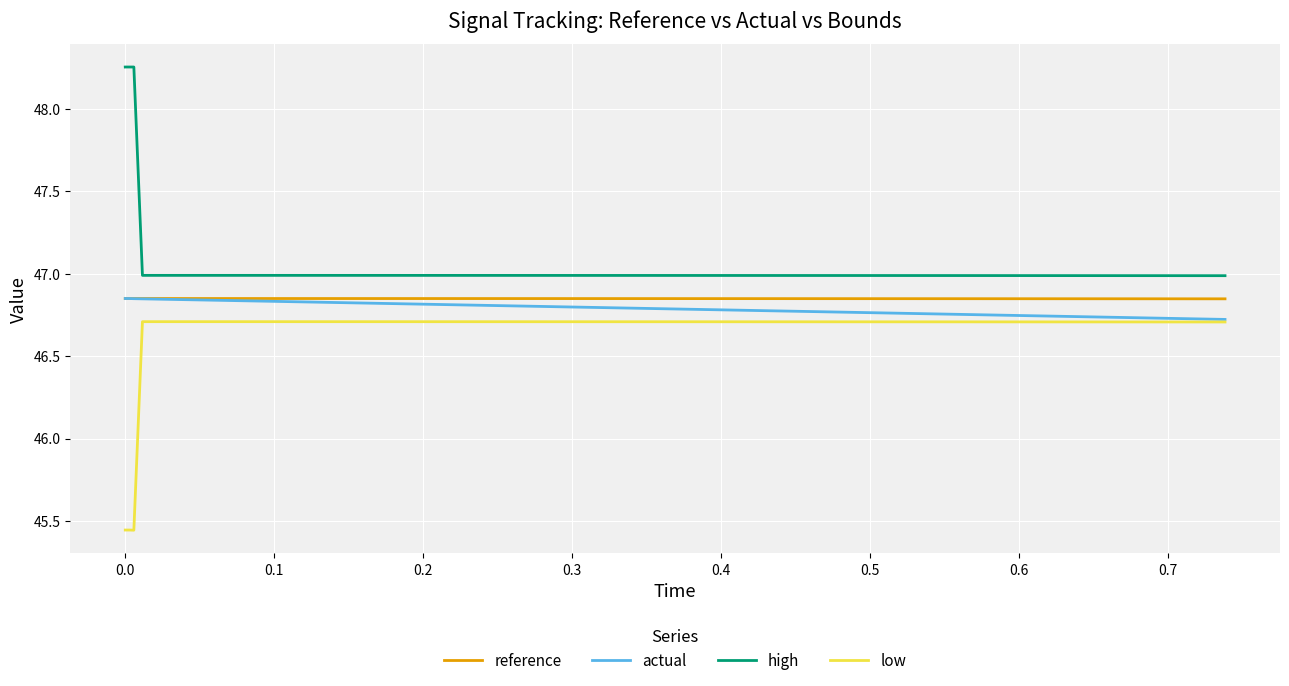

True or false: reference and low intersect in this chart.

False